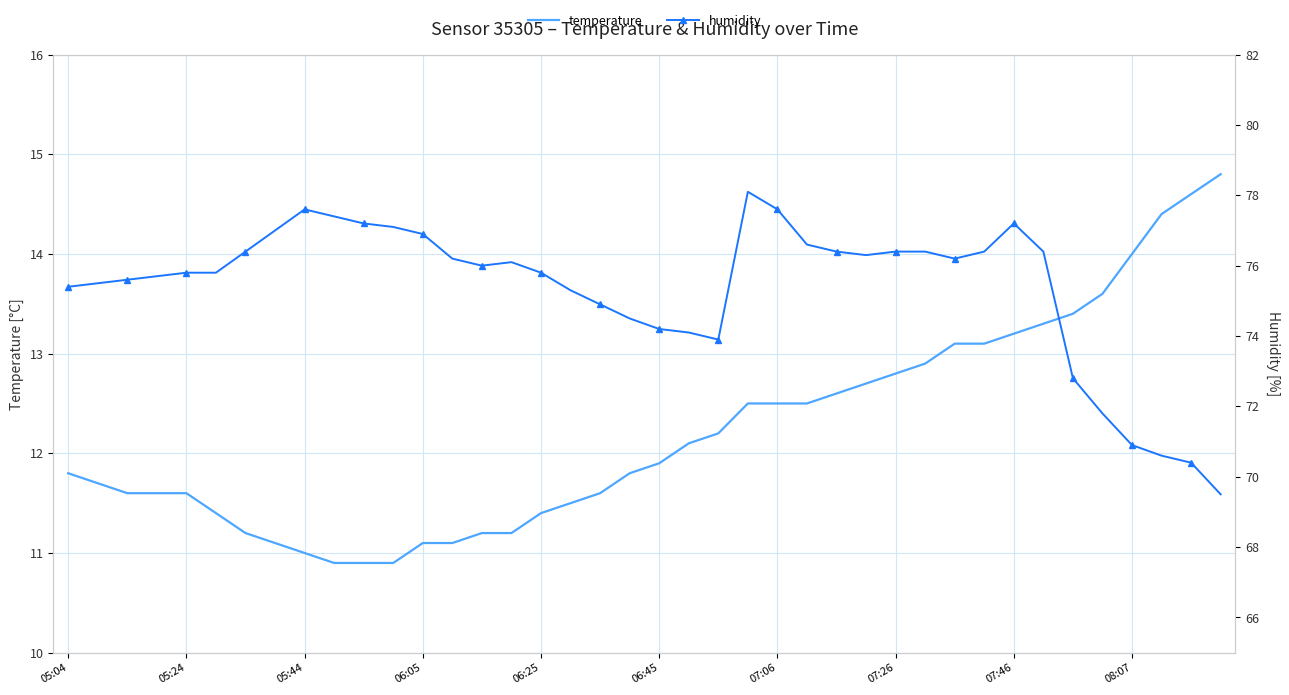

List the series in order of their peak value, highest first.

humidity, temperature